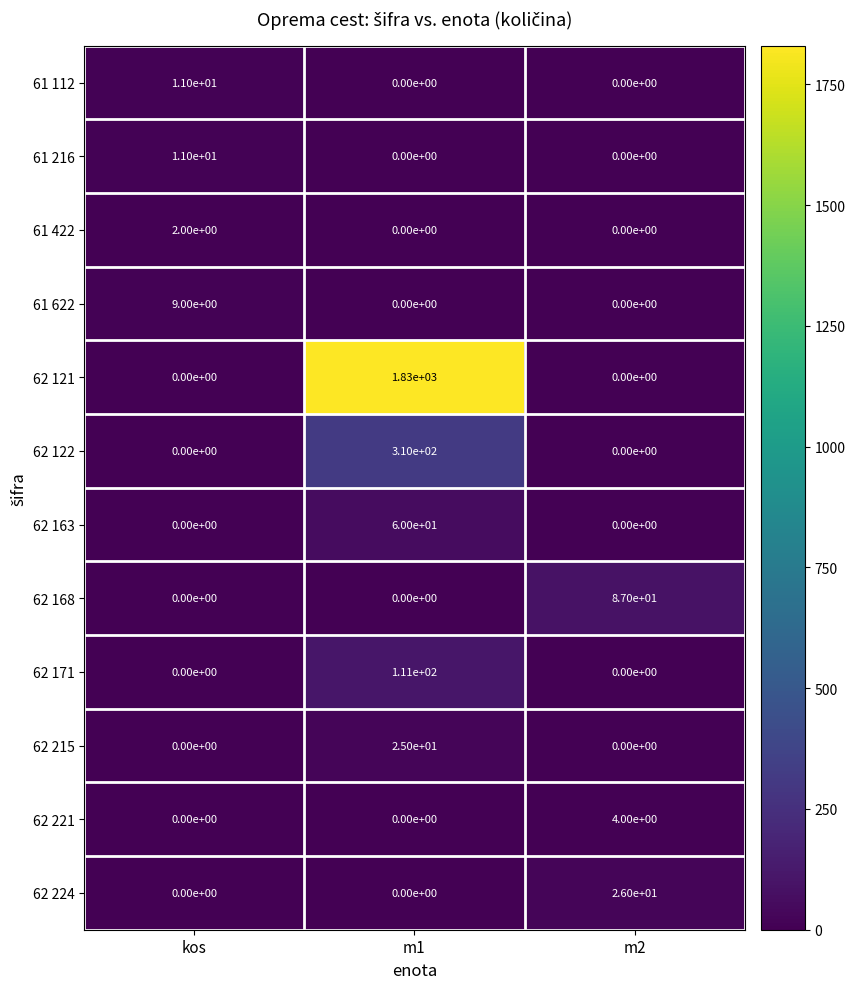

Count the 62 215 values in the range 0 to 25.

3